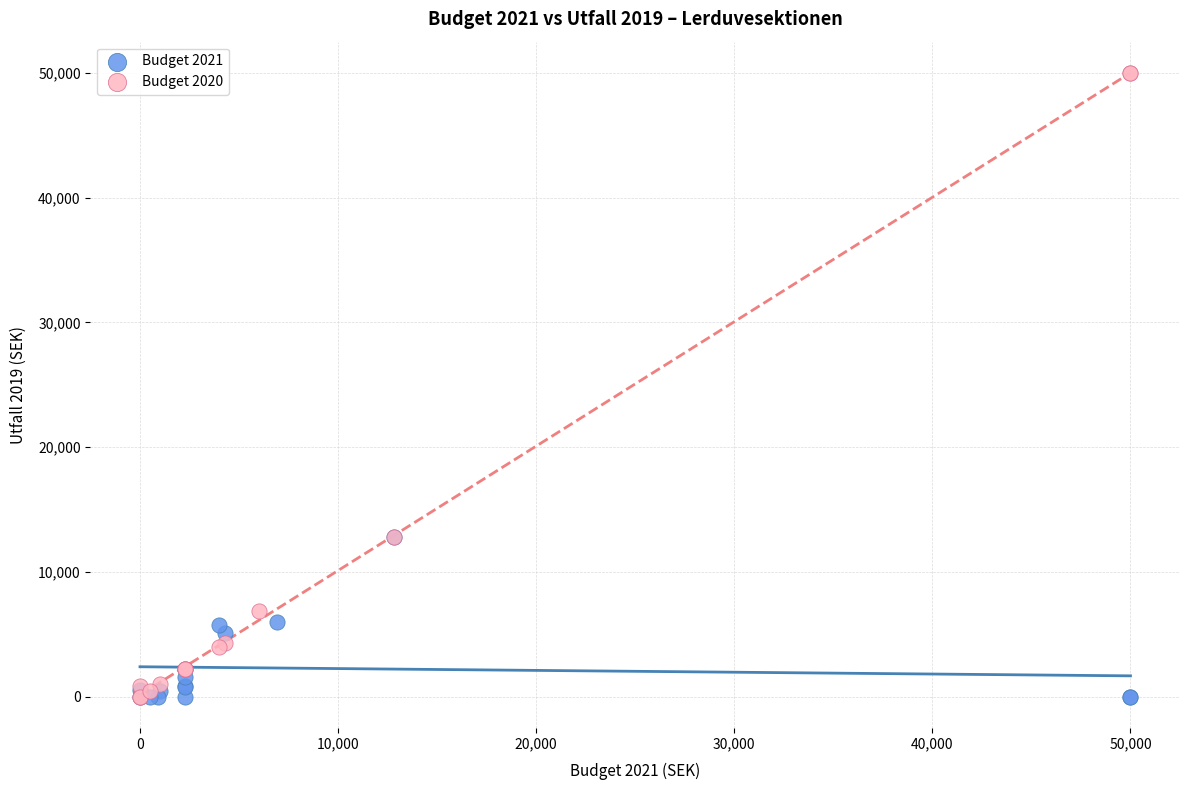

Which series has the widest spread of Y values?

Budget 2020